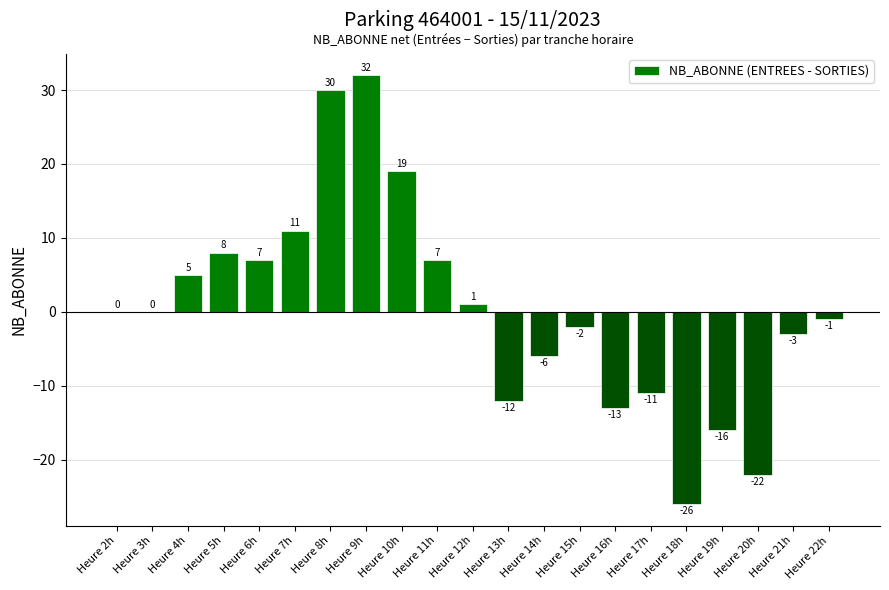

What is the greatest value displayed?

32